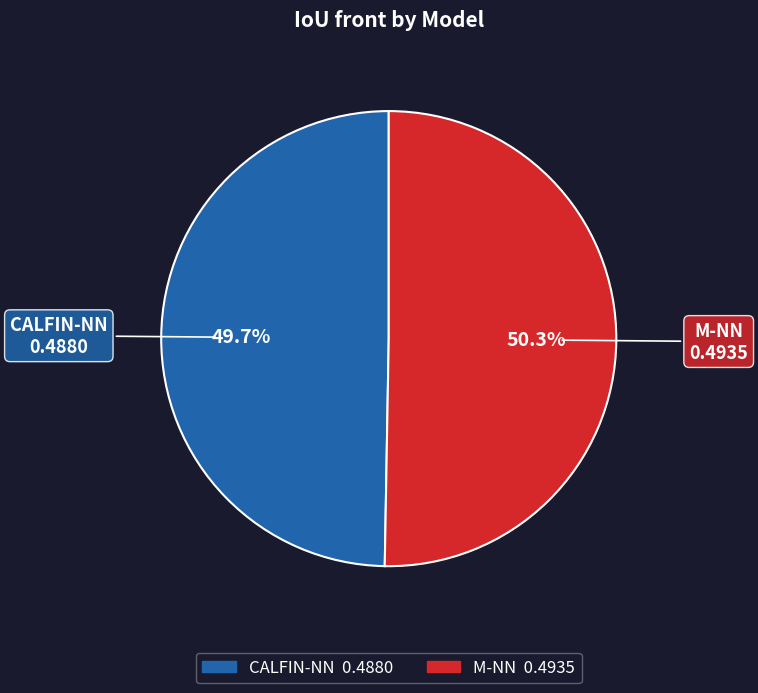

Is it true that M-NN is 50% of the pie?

True